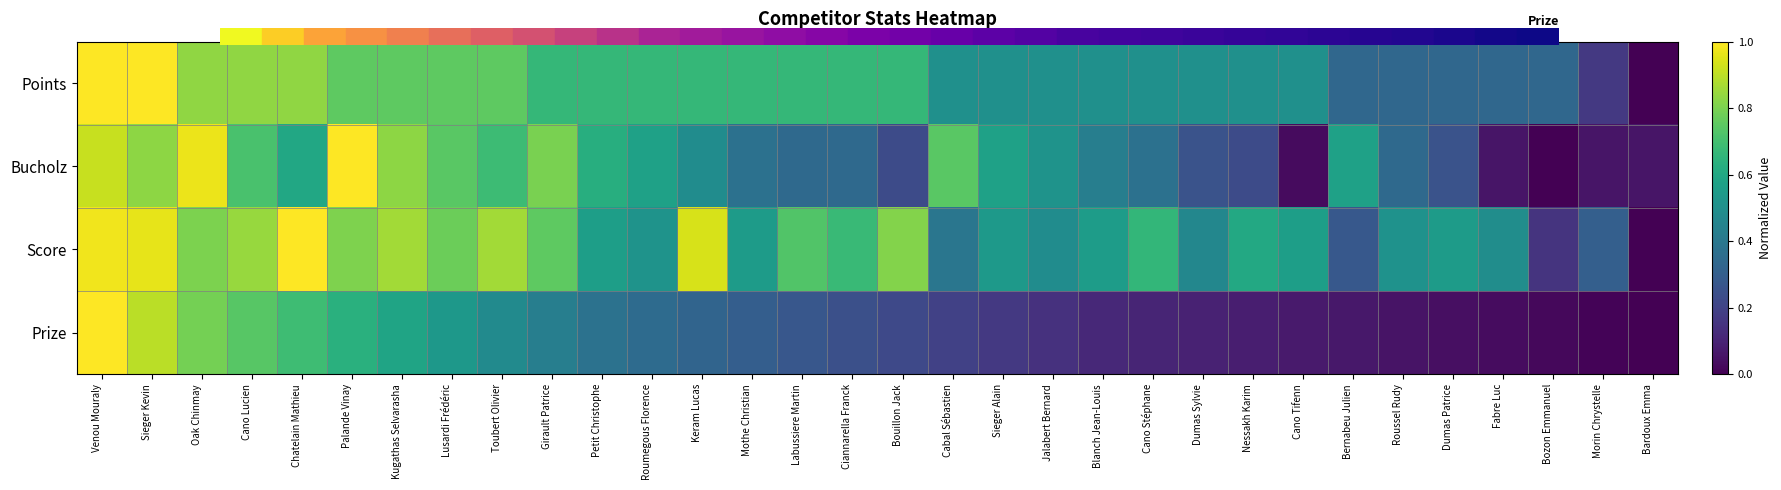

Reading right to left, list all the values displayed in this chart.

Points: Bardoux Emma=0.0	Morin Chrystelle=0.2	Bozon Emmanuel=0.3	Fabre Luc=0.3	Dumas Patrice=0.3	Roussel Rudy=0.3	Bernabeu Julien=0.3	Cano Tifenn=0.5	Nessakh Karim=0.5	Dumas Sylvie=0.5	Cano Stéphane=0.5	Blanch Jean-Louis=0.5	Jalabert Bernard=0.5	Sieger Alain=0.5	Cabal Sébastien=0.5	Bouillon Jack=0.7	Ciannarella Franck=0.7	Labussiere Martin=0.7	Mothe Christian=0.7	Keram Lucas=0.7	Roumegous Florence=0.7	Petit Christophe=0.7	Girault Patrice=0.7	Toubert Olivier=0.8	Lusardi Frédéric=0.8	Kugathas Selvarasha=0.8	Palande Vinay=0.8	Chatelain Mathieu=0.8	Cano Lucien=0.8	Oak Chinmay=0.8	Sieger Kevin=1.0	Venou Mouraly=1.0
Bucholz: Bardoux Emma=0.1	Morin Chrystelle=0.1	Bozon Emmanuel=0.0	Fabre Luc=0.1	Dumas Patrice=0.3	Roussel Rudy=0.3	Bernabeu Julien=0.6	Cano Tifenn=0.0	Nessakh Karim=0.2	Dumas Sylvie=0.3	Cano Stéphane=0.4	Blanch Jean-Louis=0.4	Jalabert Bernard=0.5	Sieger Alain=0.6	Cabal Sébastien=0.7	Bouillon Jack=0.2	Ciannarella Franck=0.3	Labussiere Martin=0.3	Mothe Christian=0.4	Keram Lucas=0.5	Roumegous Florence=0.6	Petit Christophe=0.6	Girault Patrice=0.8	Toubert Olivier=0.7	Lusardi Frédéric=0.7	Kugathas Selvarasha=0.8	Palande Vinay=1.0	Chatelain Mathieu=0.6	Cano Lucien=0.7	Oak Chinmay=1.0	Sieger Kevin=0.8	Venou Mouraly=0.9
Score: Bardoux Emma=0.0	Morin Chrystelle=0.3	Bozon Emmanuel=0.2	Fabre Luc=0.5	Dumas Patrice=0.5	Roussel Rudy=0.5	Bernabeu Julien=0.3	Cano Tifenn=0.6	Nessakh Karim=0.6	Dumas Sylvie=0.5	Cano Stéphane=0.7	Blanch Jean-Louis=0.6	Jalabert Bernard=0.5	Sieger Alain=0.5	Cabal Sébastien=0.4	Bouillon Jack=0.8	Ciannarella Franck=0.7	Labussiere Martin=0.7	Mothe Christian=0.5	Keram Lucas=0.9	Roumegous Florence=0.5	Petit Christophe=0.6	Girault Patrice=0.8	Toubert Olivier=0.9	Lusardi Frédéric=0.8	Kugathas Selvarasha=0.9	Palande Vinay=0.8	Chatelain Mathieu=1.0	Cano Lucien=0.8	Oak Chinmay=0.8	Sieger Kevin=1.0	Venou Mouraly=1.0
Prize: Bardoux Emma=0.0	Morin Chrystelle=0.0	Bozon Emmanuel=0.0	Fabre Luc=0.0	Dumas Patrice=0.0	Roussel Rudy=0.1	Bernabeu Julien=0.1	Cano Tifenn=0.1	Nessakh Karim=0.1	Dumas Sylvie=0.1	Cano Stéphane=0.1	Blanch Jean-Louis=0.1	Jalabert Bernard=0.1	Sieger Alain=0.2	Cabal Sébastien=0.2	Bouillon Jack=0.2	Ciannarella Franck=0.2	Labussiere Martin=0.3	Mothe Christian=0.3	Keram Lucas=0.3	Roumegous Florence=0.3	Petit Christophe=0.4	Girault Patrice=0.4	Toubert Olivier=0.5	Lusardi Frédéric=0.5	Kugathas Selvarasha=0.6	Palande Vinay=0.6	Chatelain Mathieu=0.7	Cano Lucien=0.7	Oak Chinmay=0.8	Sieger Kevin=0.9	Venou Mouraly=1.0